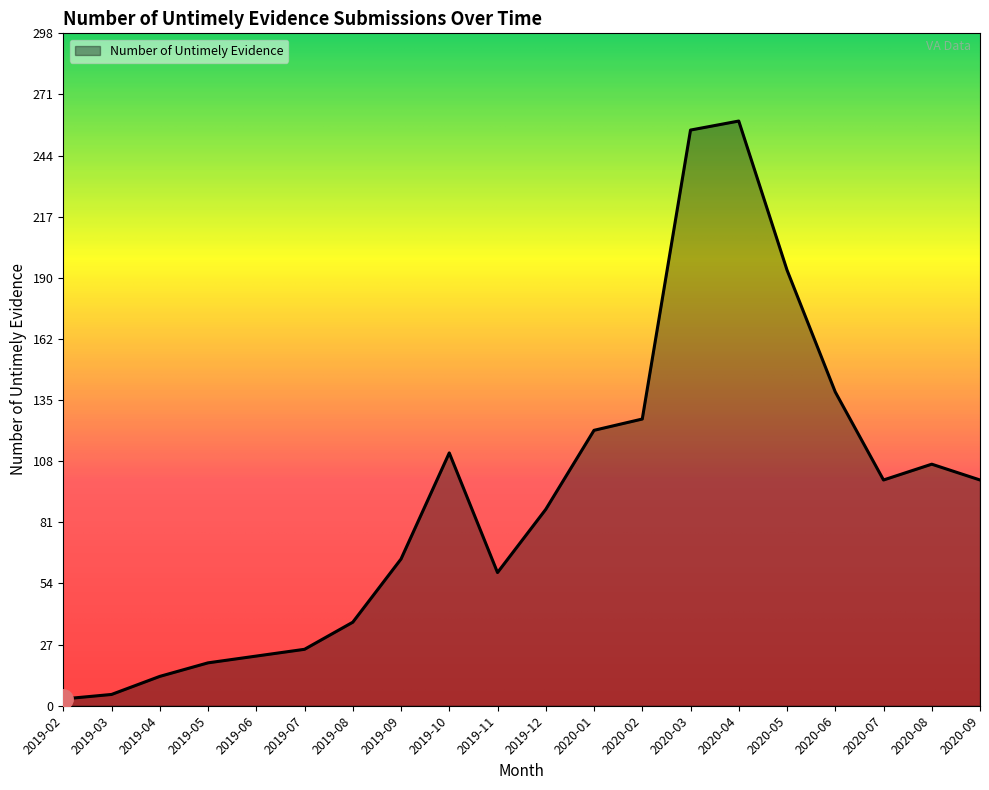

What is the maximum value shown in the chart?

259